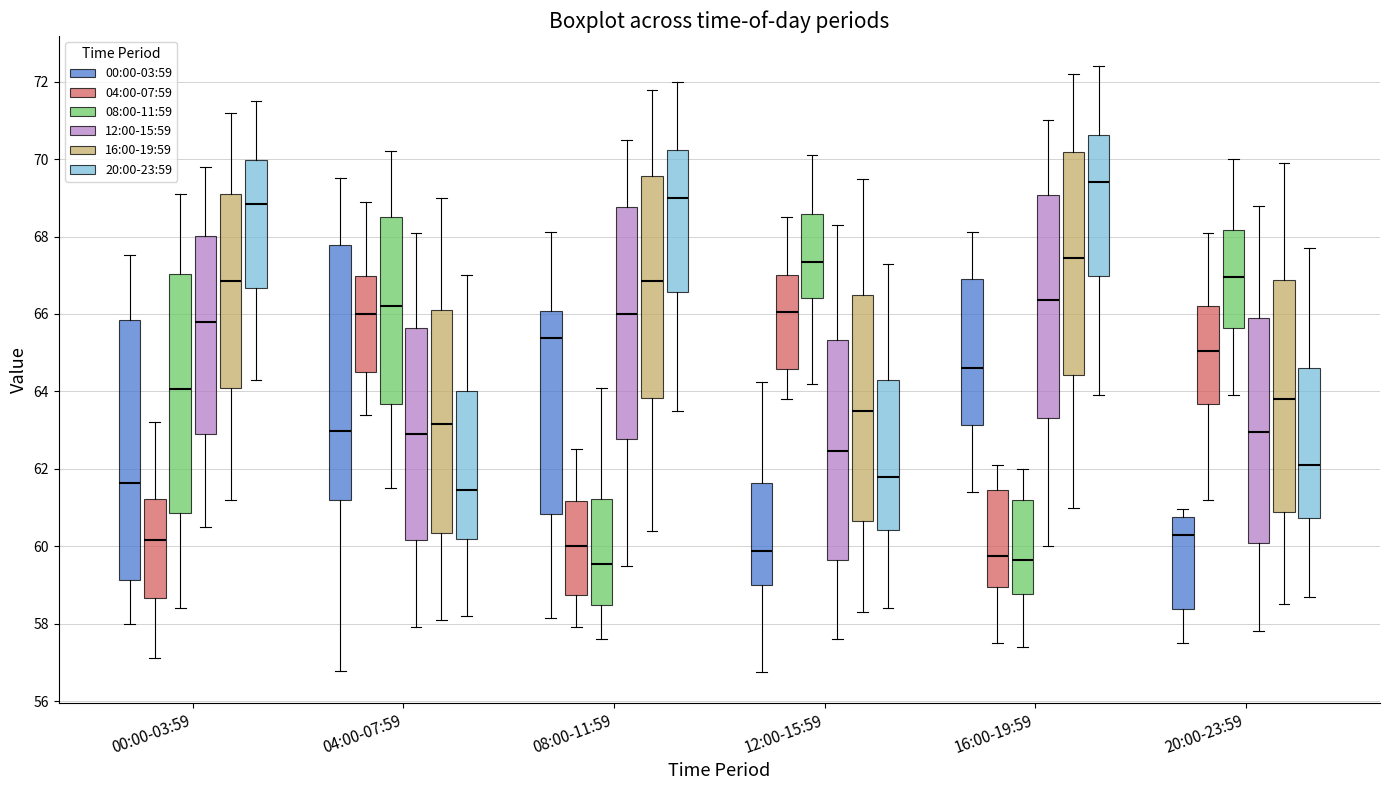

Reading left to right, transcribe this box plot: for each box, give where its median line is, the range the box spans, and where its two whiskers end, as read against the y-axis. The values are not printed on the chart, so give them approximately, as read against the axis.

00:00-03:59 (00:00-03:59): median 61.6, box 59.2 to 65.8, whiskers 58.0 to 67.6
00:00-03:59 (04:00-07:59): median 60.2, box 58.6 to 61.2, whiskers 57.2 to 63.2
00:00-03:59 (08:00-11:59): median 64.0, box 60.8 to 67.0, whiskers 58.4 to 69.2
00:00-03:59 (12:00-15:59): median 65.8, box 63.0 to 68.0, whiskers 60.6 to 69.8
00:00-03:59 (16:00-19:59): median 66.8, box 64.0 to 69.2, whiskers 61.2 to 71.2
00:00-03:59 (20:00-23:59): median 68.8, box 66.6 to 70.0, whiskers 64.4 to 71.6
04:00-07:59 (00:00-03:59): median 63.0, box 61.2 to 67.8, whiskers 56.8 to 69.6
04:00-07:59 (04:00-07:59): median 66.0, box 64.6 to 67.0, whiskers 63.4 to 69.0
04:00-07:59 (08:00-11:59): median 66.2, box 63.6 to 68.6, whiskers 61.6 to 70.2
04:00-07:59 (12:00-15:59): median 63.0, box 60.2 to 65.6, whiskers 58.0 to 68.2
04:00-07:59 (16:00-19:59): median 63.2, box 60.4 to 66.2, whiskers 58.2 to 69.0
04:00-07:59 (20:00-23:59): median 61.4, box 60.2 to 64.0, whiskers 58.2 to 67.0
08:00-11:59 (00:00-03:59): median 65.4, box 60.8 to 66.0, whiskers 58.2 to 68.2
08:00-11:59 (04:00-07:59): median 60.0, box 58.8 to 61.2, whiskers 58.0 to 62.6
08:00-11:59 (08:00-11:59): median 59.6, box 58.4 to 61.2, whiskers 57.6 to 64.2
08:00-11:59 (12:00-15:59): median 66.0, box 62.8 to 68.8, whiskers 59.6 to 70.6
08:00-11:59 (16:00-19:59): median 66.8, box 63.8 to 69.6, whiskers 60.4 to 71.8
08:00-11:59 (20:00-23:59): median 69.0, box 66.6 to 70.2, whiskers 63.6 to 72.0
12:00-15:59 (00:00-03:59): median 59.8, box 59.0 to 61.6, whiskers 56.8 to 64.2
12:00-15:59 (04:00-07:59): median 66.0, box 64.6 to 67.0, whiskers 63.8 to 68.6
12:00-15:59 (08:00-11:59): median 67.4, box 66.4 to 68.6, whiskers 64.2 to 70.2
12:00-15:59 (12:00-15:59): median 62.4, box 59.6 to 65.4, whiskers 57.6 to 68.4
12:00-15:59 (16:00-19:59): median 63.6, box 60.6 to 66.6, whiskers 58.4 to 69.6
12:00-15:59 (20:00-23:59): median 61.8, box 60.4 to 64.4, whiskers 58.4 to 67.4
16:00-19:59 (00:00-03:59): median 64.6, box 63.2 to 66.8, whiskers 61.4 to 68.2
16:00-19:59 (04:00-07:59): median 59.8, box 59.0 to 61.4, whiskers 57.6 to 62.2
16:00-19:59 (08:00-11:59): median 59.6, box 58.8 to 61.2, whiskers 57.4 to 62.0
16:00-19:59 (12:00-15:59): median 66.4, box 63.4 to 69.0, whiskers 60.0 to 71.0
16:00-19:59 (16:00-19:59): median 67.4, box 64.4 to 70.2, whiskers 61.0 to 72.2
16:00-19:59 (20:00-23:59): median 69.4, box 67.0 to 70.6, whiskers 64.0 to 72.4
20:00-23:59 (00:00-03:59): median 60.2, box 58.4 to 60.8, whiskers 57.6 to 61.0
20:00-23:59 (04:00-07:59): median 65.0, box 63.6 to 66.2, whiskers 61.2 to 68.2
20:00-23:59 (08:00-11:59): median 67.0, box 65.6 to 68.2, whiskers 64.0 to 70.0
20:00-23:59 (12:00-15:59): median 63.0, box 60.0 to 66.0, whiskers 57.8 to 68.8
20:00-23:59 (16:00-19:59): median 63.8, box 60.8 to 66.8, whiskers 58.6 to 70.0
20:00-23:59 (20:00-23:59): median 62.2, box 60.8 to 64.6, whiskers 58.8 to 67.8